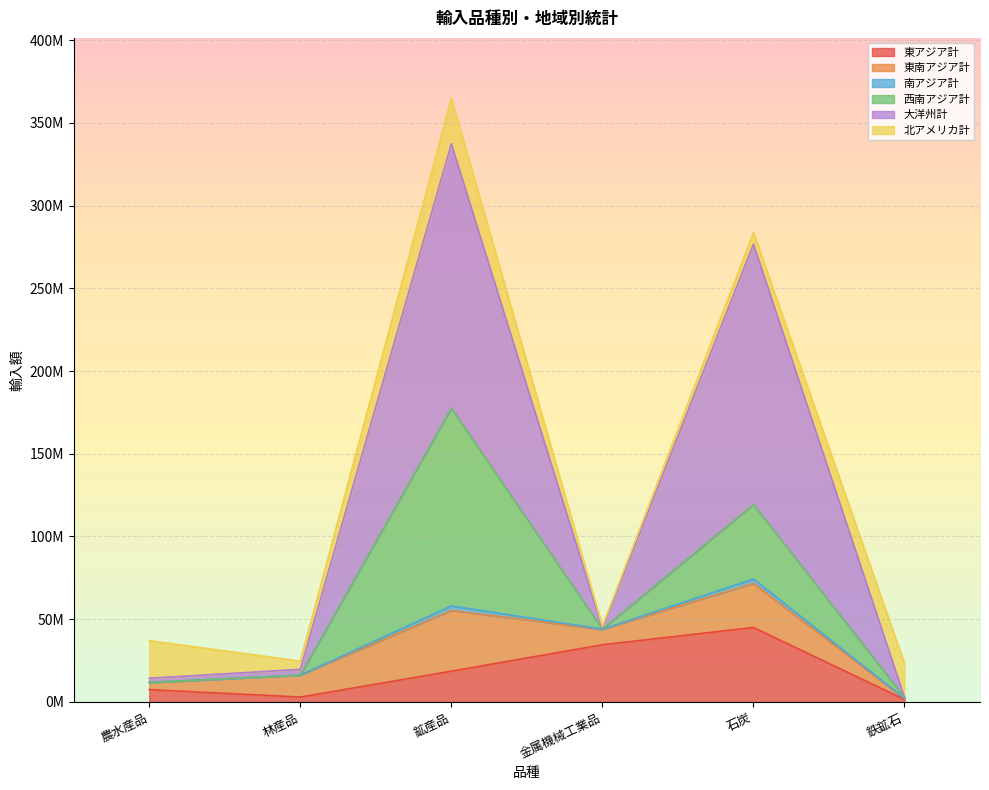

The value of 東アジア計 at 鉄鉱石 is 1.5. True or false?

True